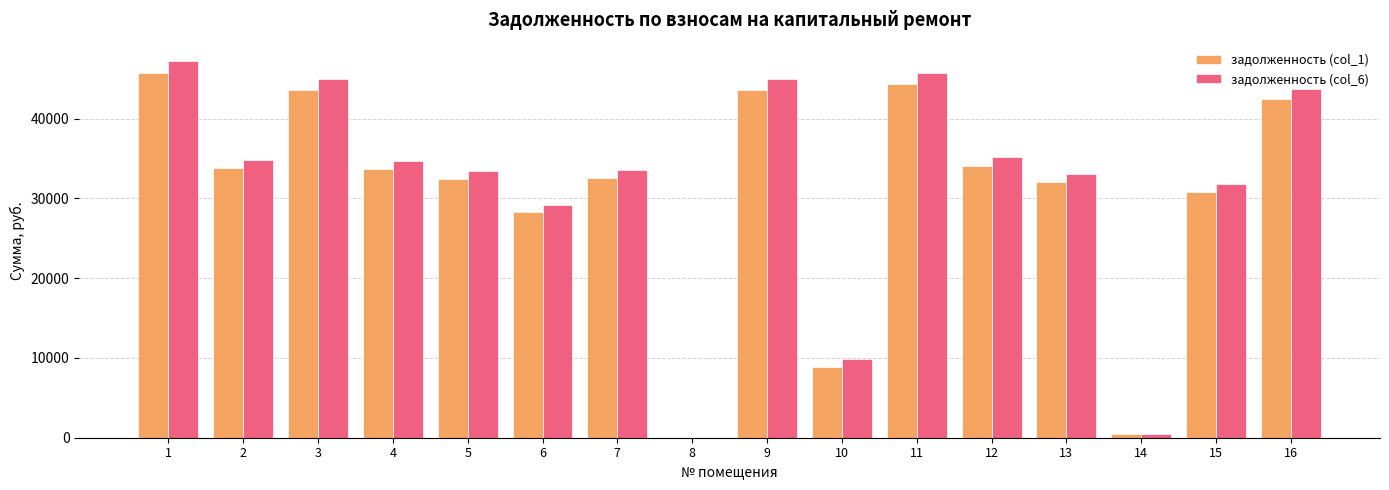

How many groups of bars are there?

16